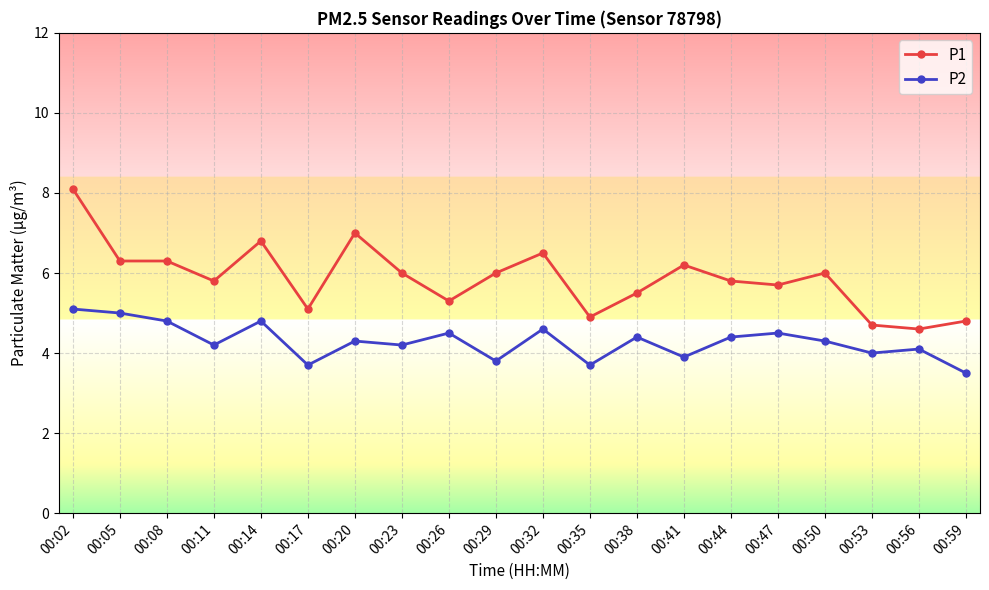

Reading left to right, list all the values displayed in this chart.

P1: 8.1	6.3	6.3	5.8	6.8	5.1	7.0	6.0	5.3	6.0	6.5	4.9	5.5	6.2	5.8	5.7	6.0	4.7	4.6	4.8
P2: 5.1	5.0	4.8	4.2	4.8	3.7	4.3	4.2	4.5	3.8	4.6	3.7	4.4	3.9	4.4	4.5	4.3	4.0	4.1	3.5